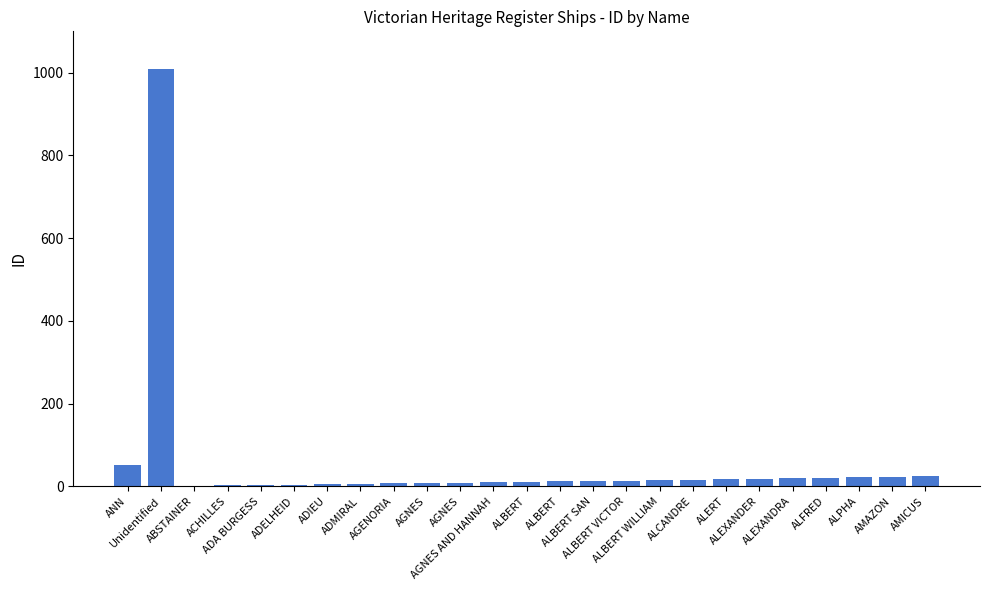

List the labels in order of value, smallest first.

ABSTAINER, ACHILLES, ADA BURGESS, ADELHEID, ADIEU, ADMIRAL, AGENORIA, AGNES, AGNES, AGNES AND HANNAH, ALBERT, ALBERT, ALBERT SAN, ALBERT VICTOR, ALBERT WILLIAM, ALCANDRE, ALERT, ALEXANDER, ALEXANDRA, ALFRED, ALPHA, AMAZON, AMICUS, ANN, Unidentified